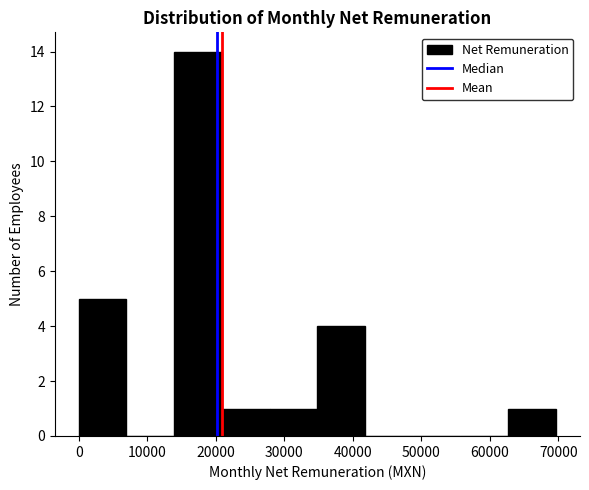

How tall is the bar that spans 14000 to 21000 on the x-axis? Neither the bar edges nor the heights are printed on the chart, so give them approximately, as read against the axes.

14